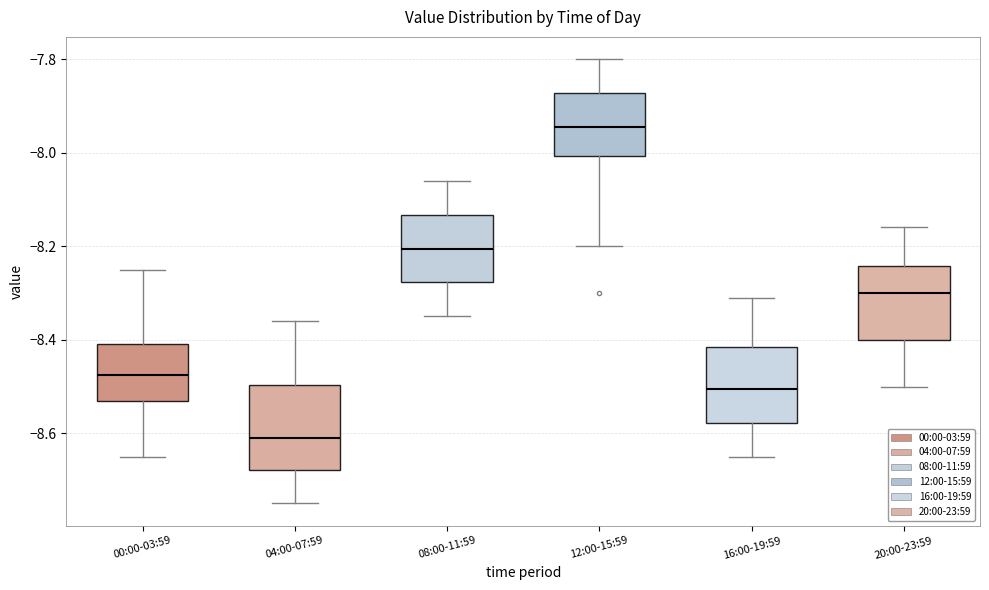

Reading left to right, read every box against the y-axis: the position of its median line, the range the box covers, and the ends of its whiskers. The values are not printed on the chart, so give them approximately, as read against the axis.

00:00-03:59: median -8.48, box -8.52 to -8.40, whiskers -8.64 to -8.24
04:00-07:59: median -8.60, box -8.68 to -8.50, whiskers -8.74 to -8.36
08:00-11:59: median -8.20, box -8.28 to -8.14, whiskers -8.34 to -8.06
12:00-15:59: median -7.94, box -8.00 to -7.88, whiskers -8.20 to -7.80
16:00-19:59: median -8.50, box -8.58 to -8.42, whiskers -8.64 to -8.30
20:00-23:59: median -8.30, box -8.40 to -8.24, whiskers -8.50 to -8.16